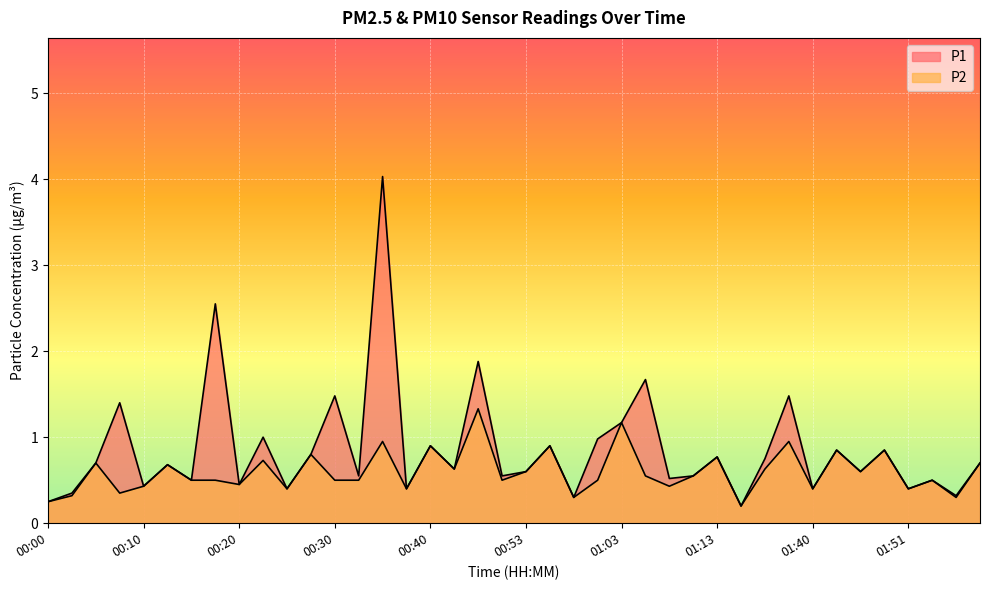

In P1, how many points are higher than both neighbors (excluding endpoints)?

15